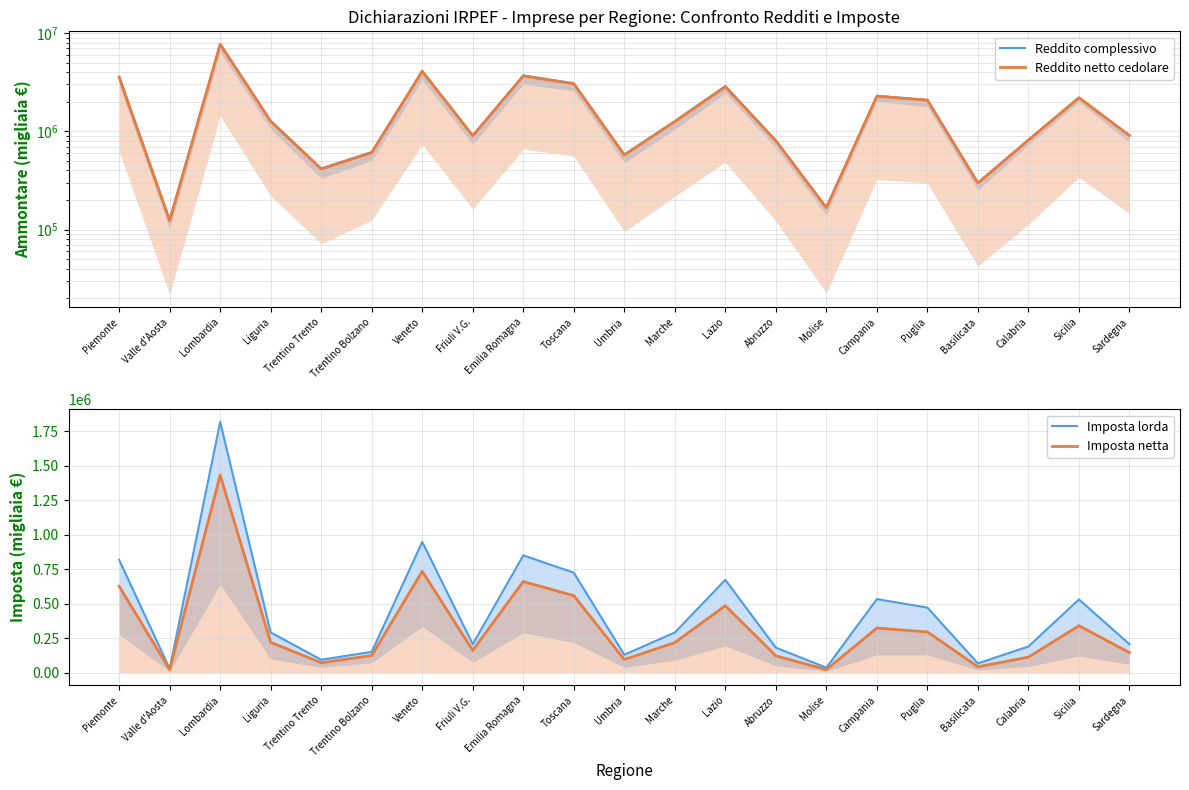

What is the difference between the highest and lowest values at Marche?

1050647